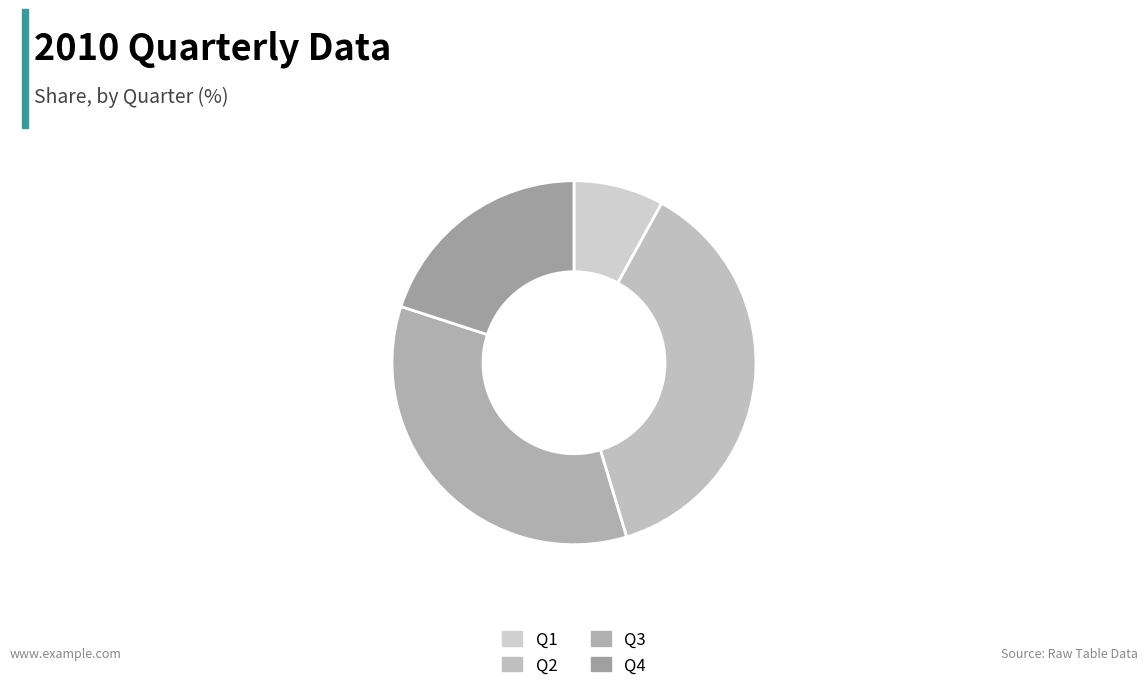

To the nearest percent, what is the average slice percentage?

25%